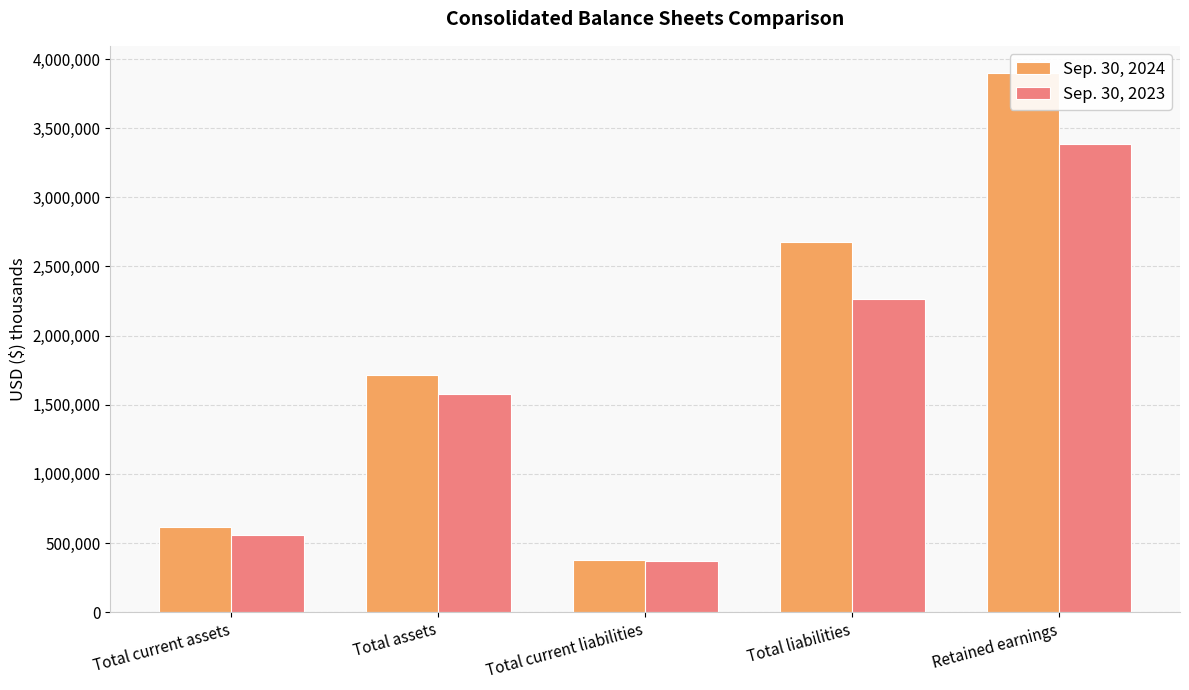

Which category has the highest value in the Sep. 30, 2024 series?

Retained earnings